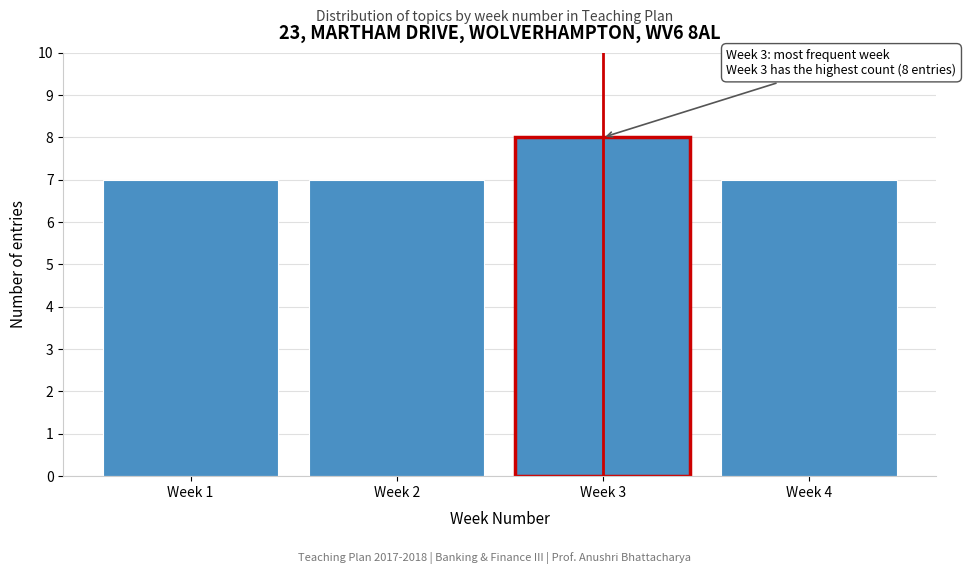

Reading left to right, list all the values displayed in this chart.

Week 1=7	Week 2=7	Week 3=8	Week 4=7